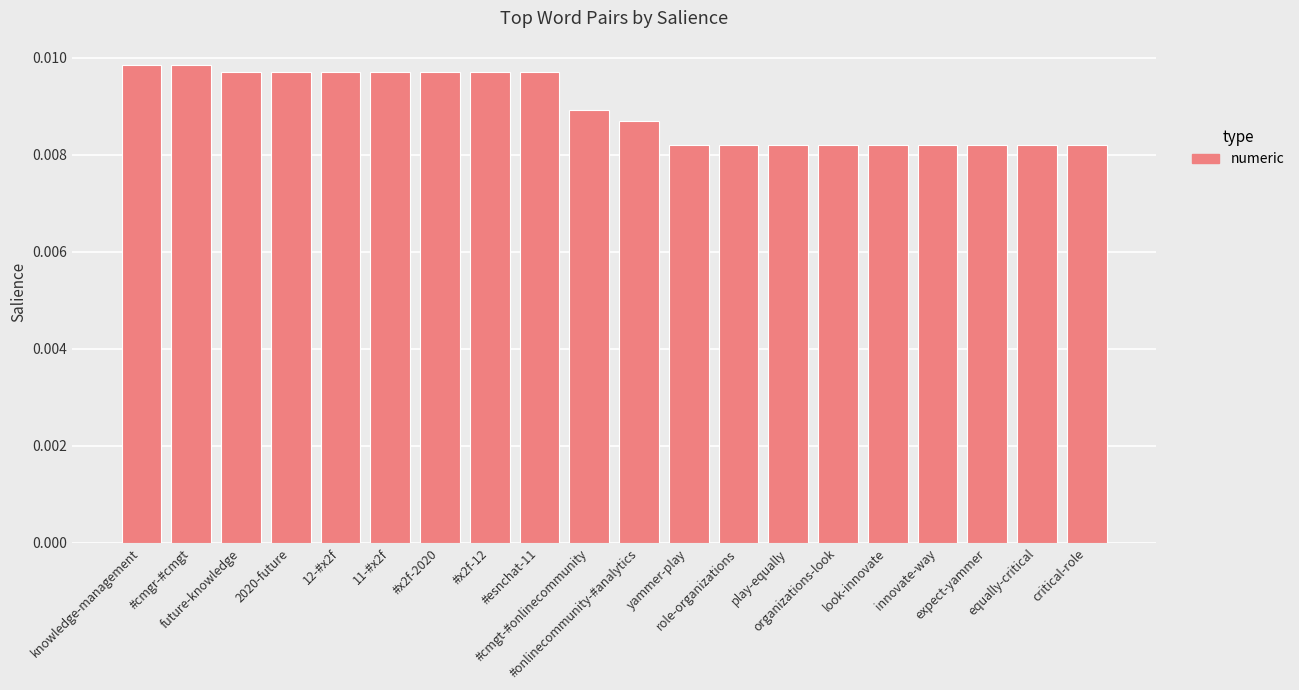

Count the number of data series in this chart.

1